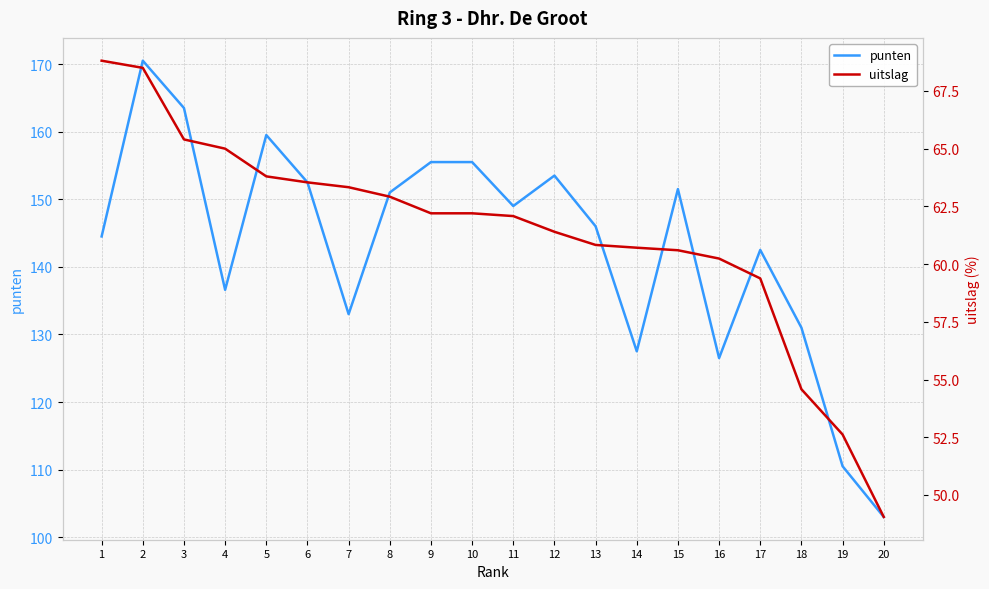

What is the minimum value shown in the chart?

49.0